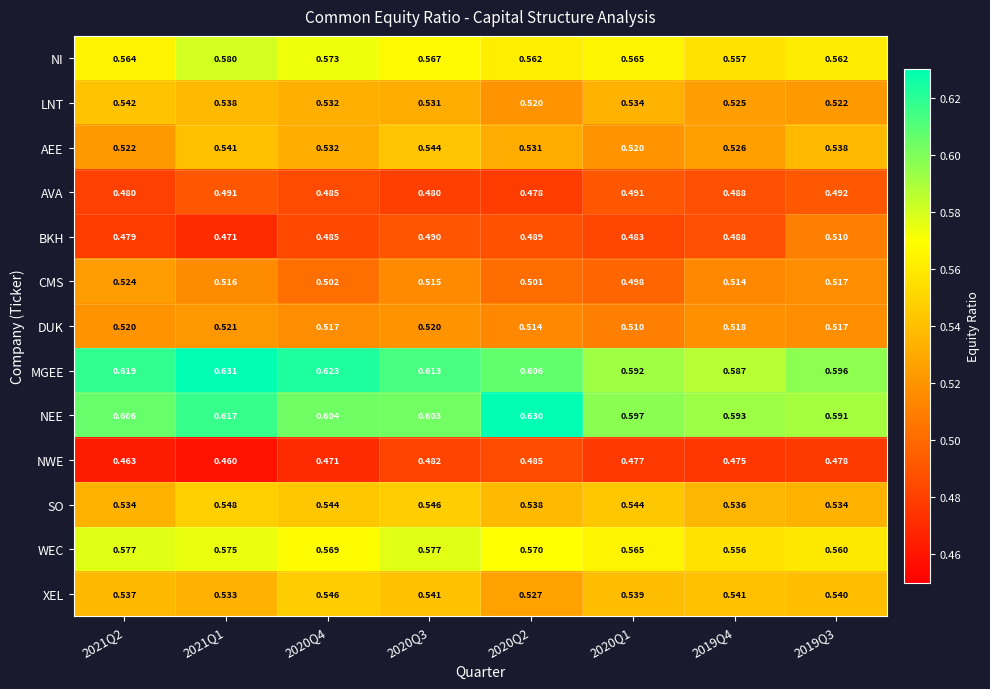

Rank the series by their maximum value, from highest to lowest.

MGEE, NEE, NI, WEC, SO, XEL, AEE, LNT, CMS, DUK, BKH, AVA, NWE